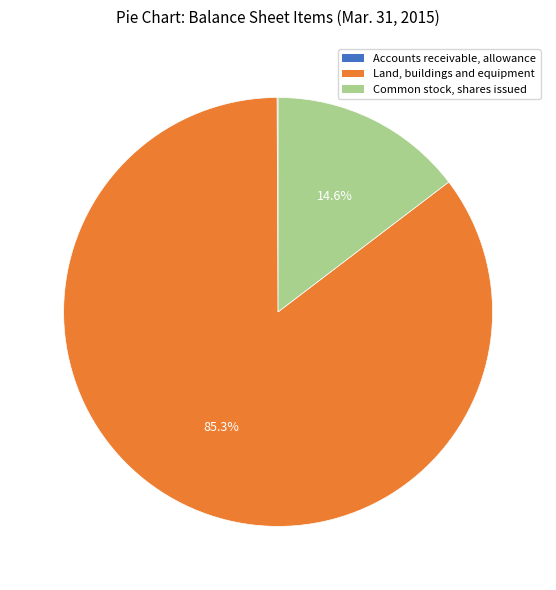

To the nearest percent, what is the difference between the largest and smallest slice percentages?

85%